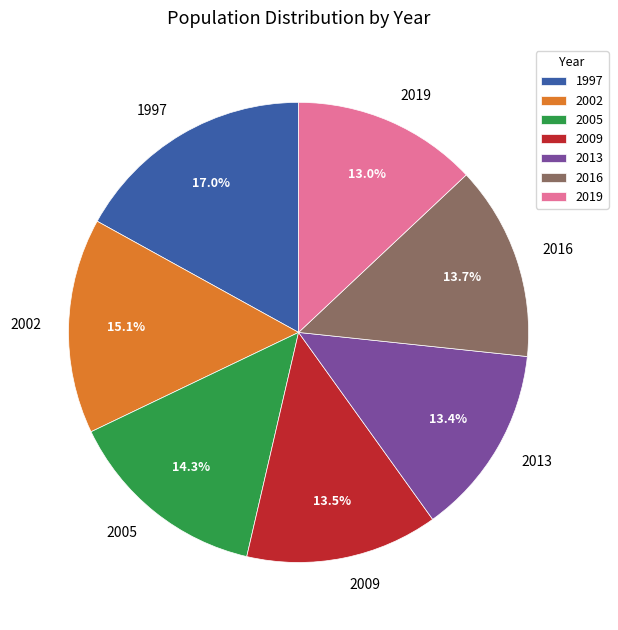

Which slice is the largest?

1997